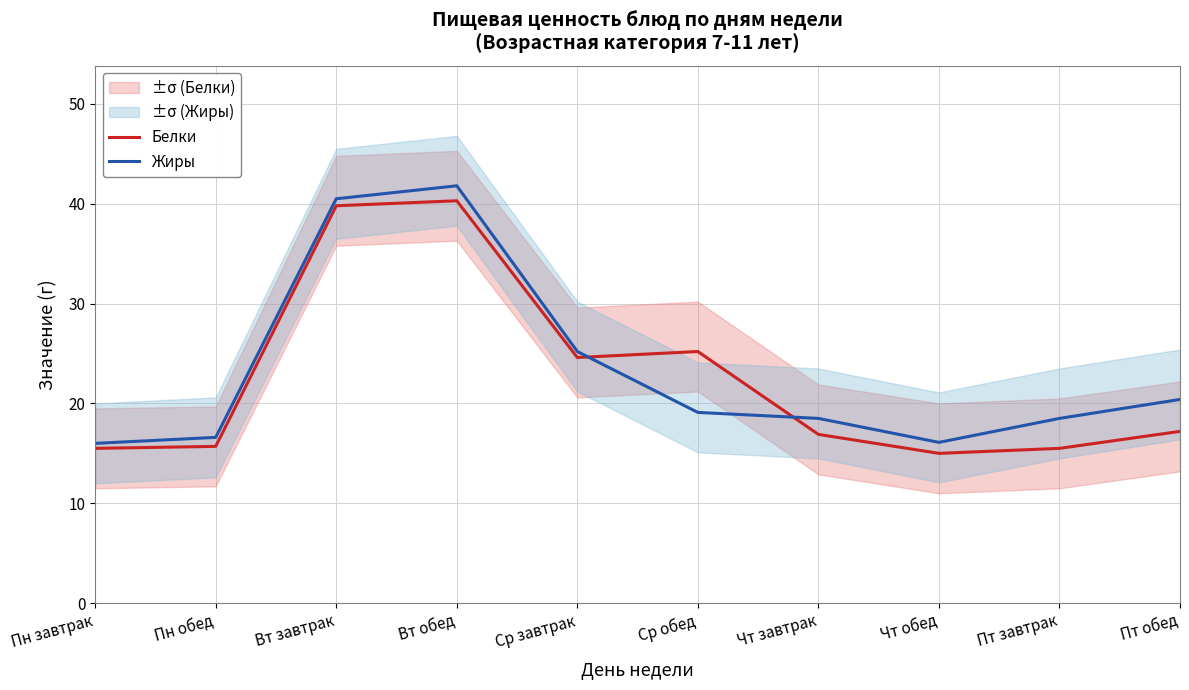

What is the lowest value of the Жиры series?

16.0